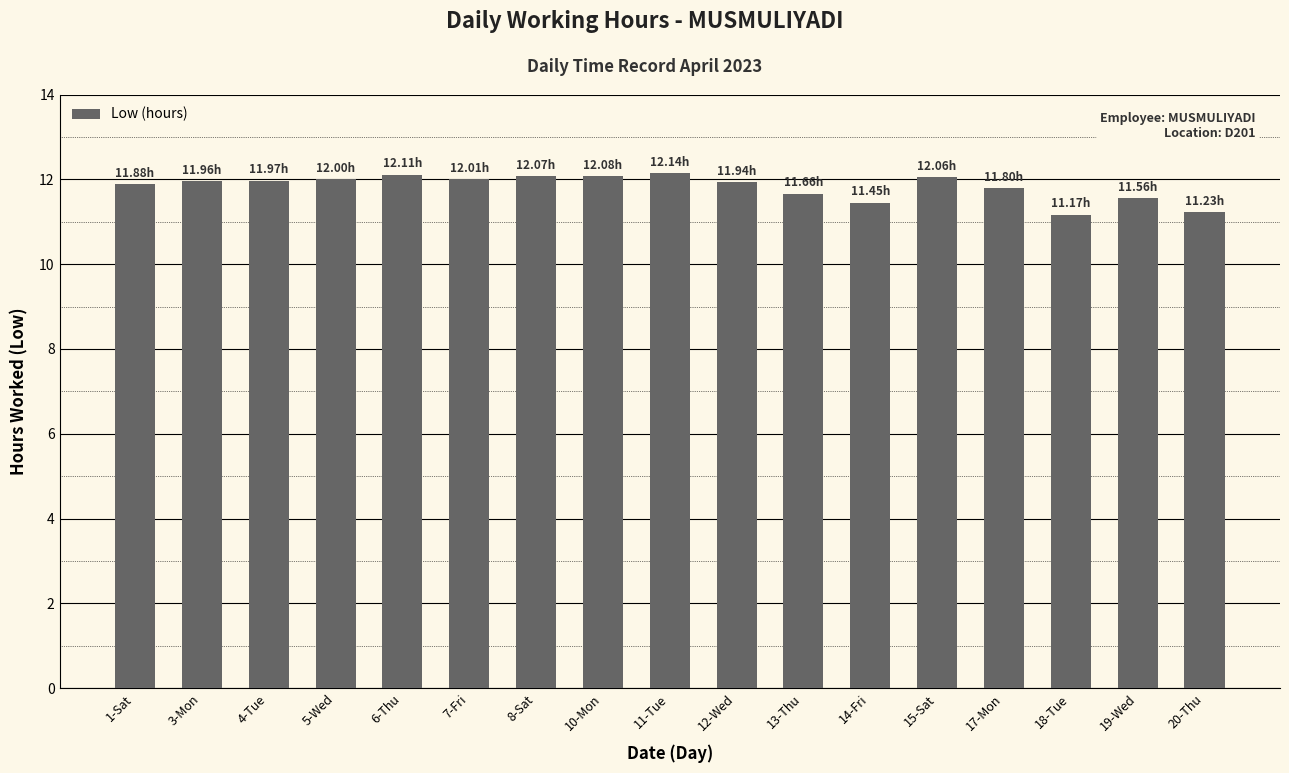

What is the change in value from 1-Sat to 3-Mon?

+0.1